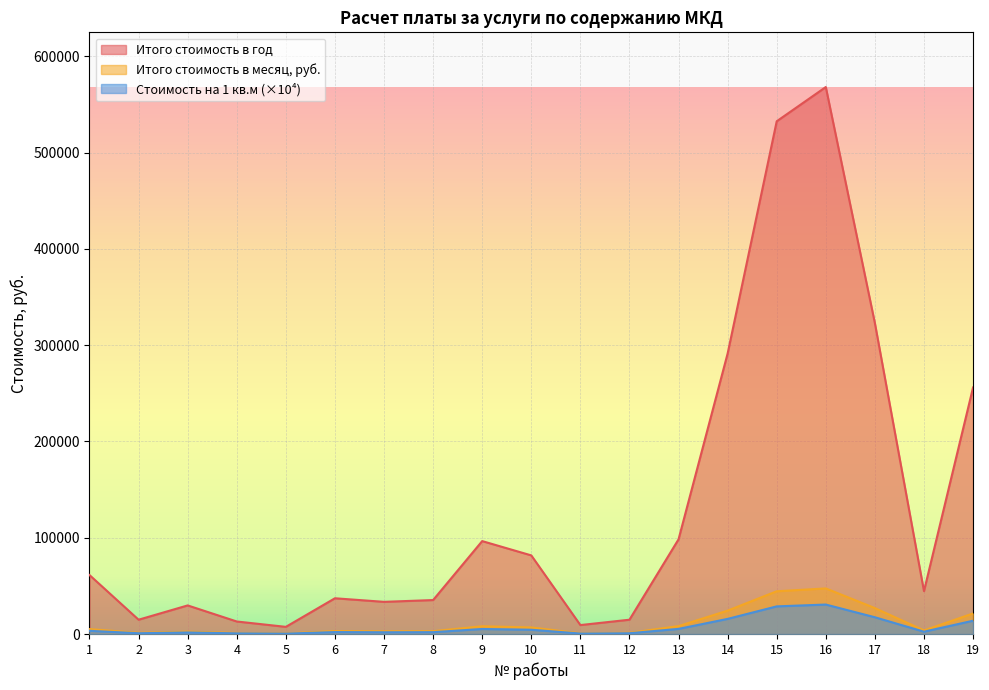

True or false: Итого стоимость в год and Итого стоимость в месяц, руб. intersect in this chart.

False